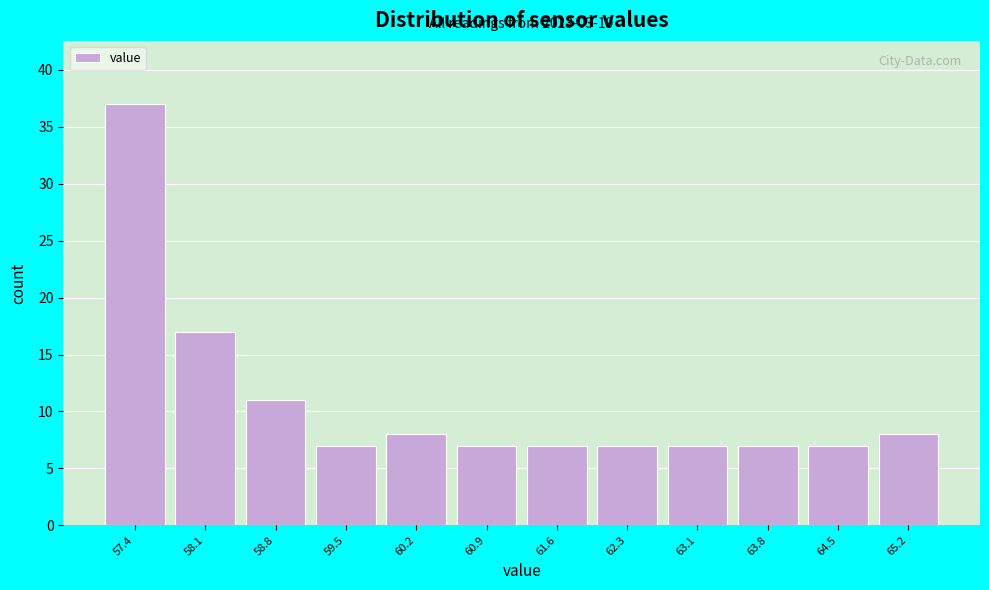

Reading left to right, what are all the values shown in this chart?

37	17	11	7	8	7	7	7	7	7	7	8